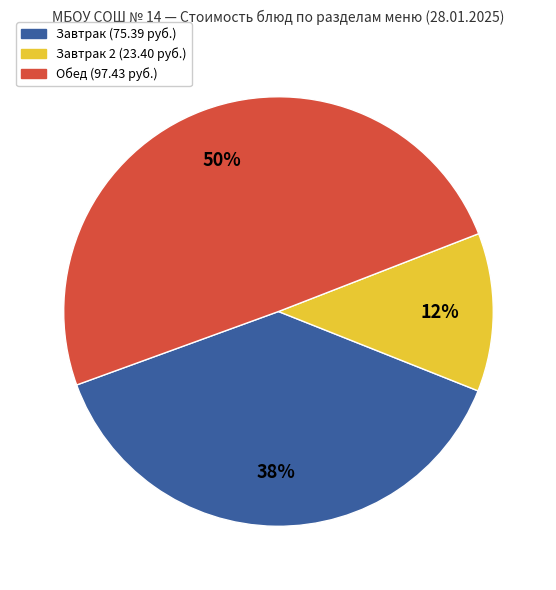

To the nearest percent, what is the average slice percentage?

33%